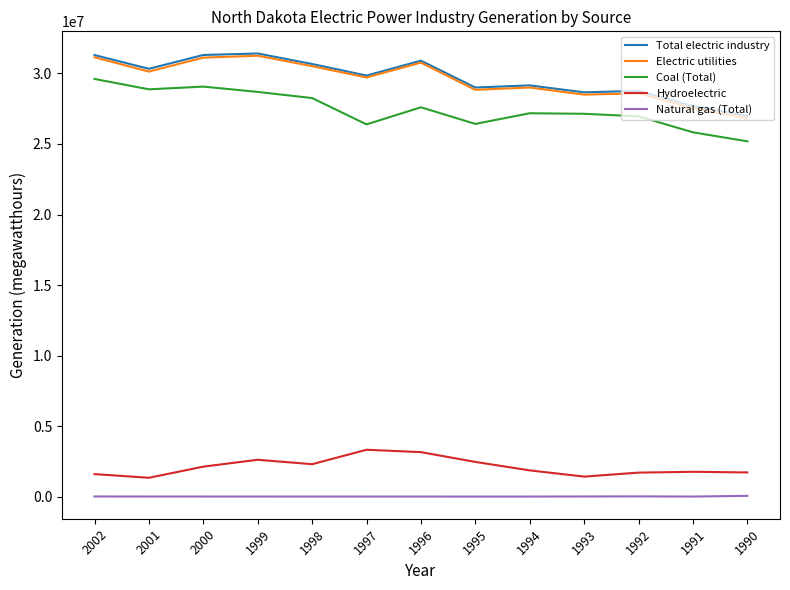

What is the highest value of the Total electric industry series?

31417403